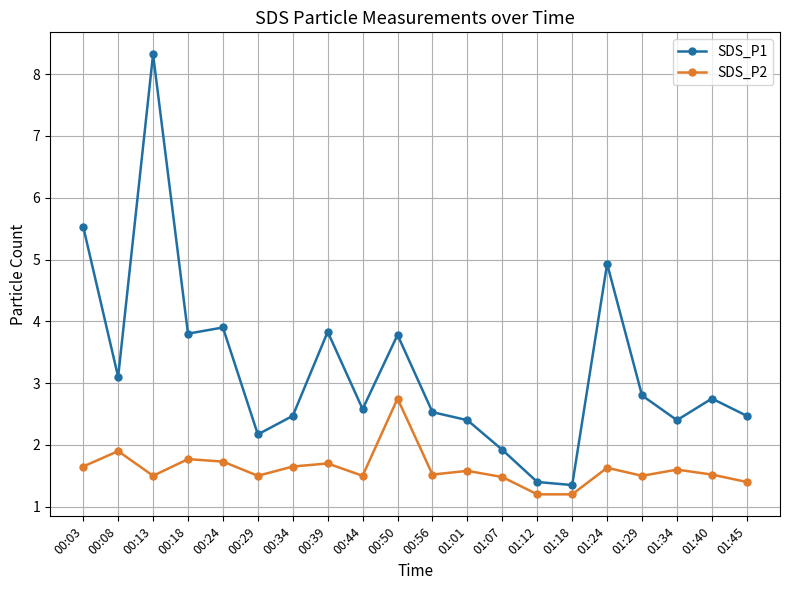

What is the difference between the SDS_P1 values at 00:29 and 01:40?

0.6